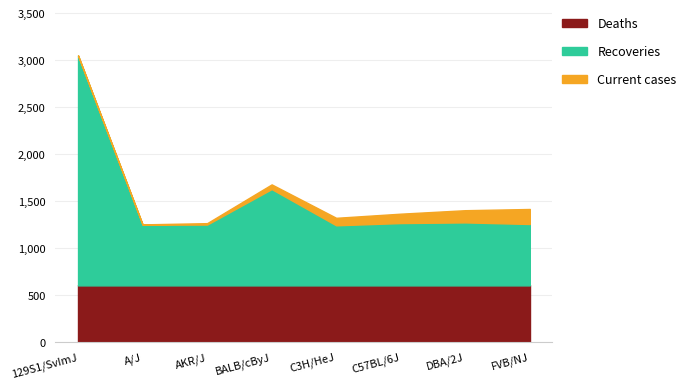

What is the sum of the Recoveries values at FVB/NJ and A/J?

1300